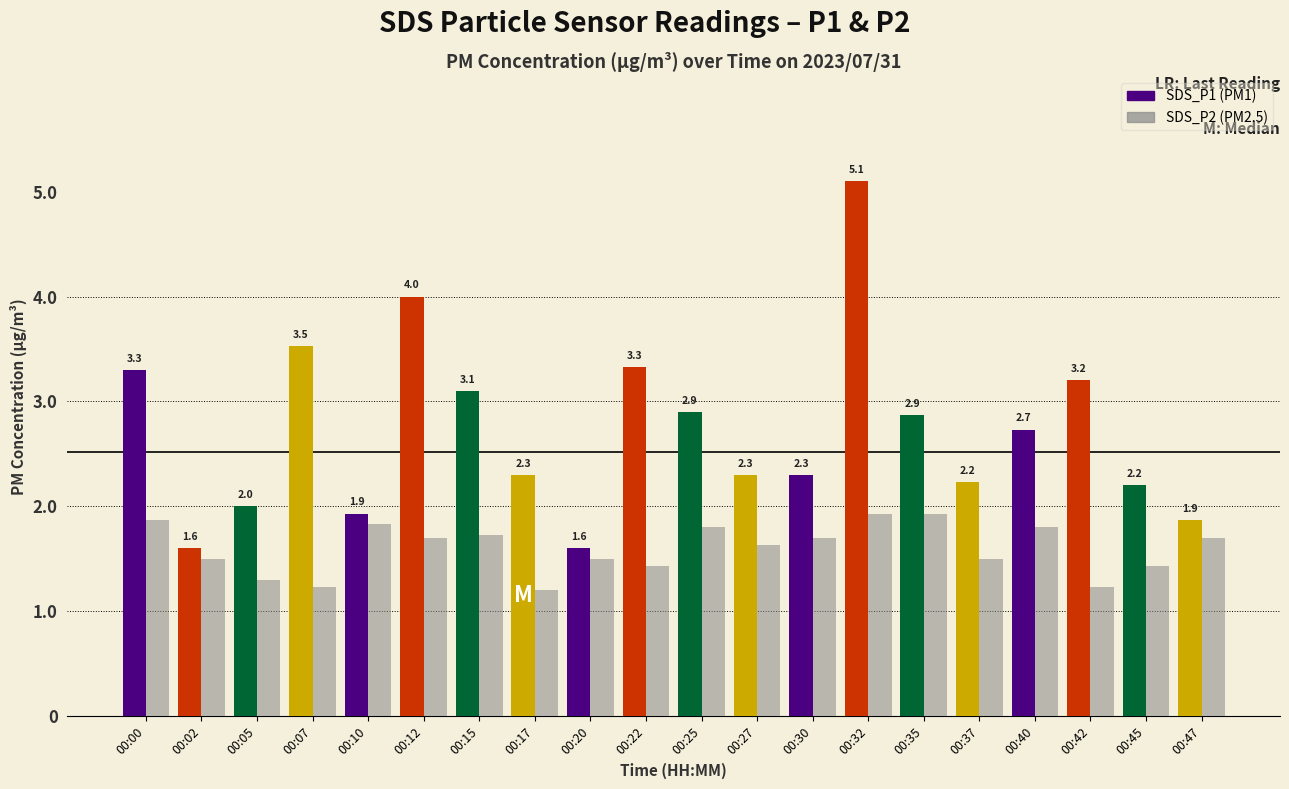

What is the total value across all series at 00:45?

3.6